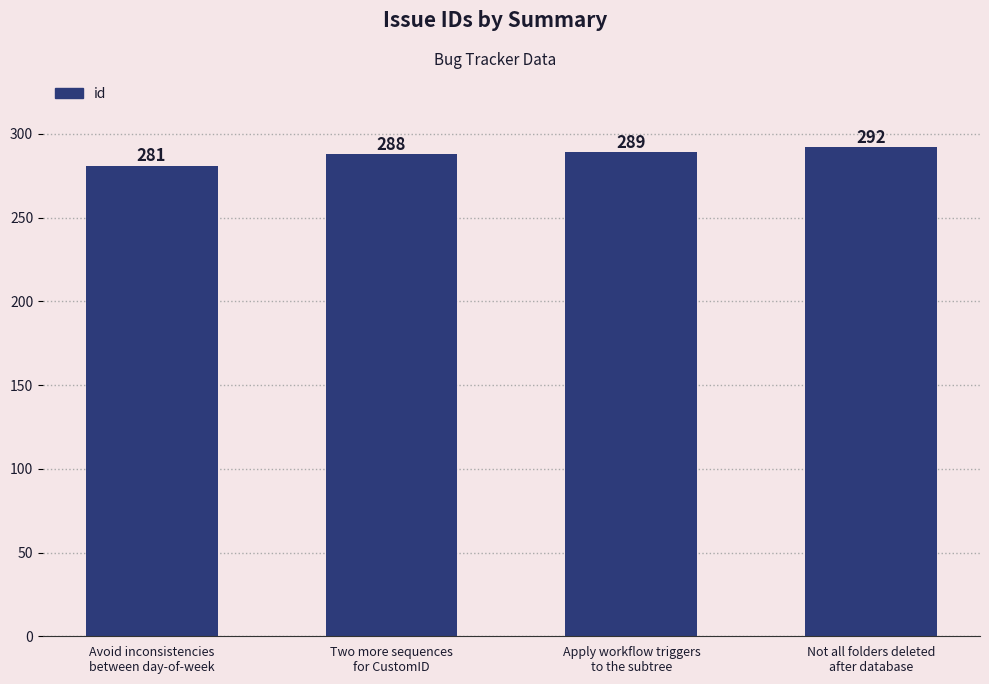

What is the change in value from Two more sequences
for CustomID to Apply workflow triggers
to the subtree?

+1